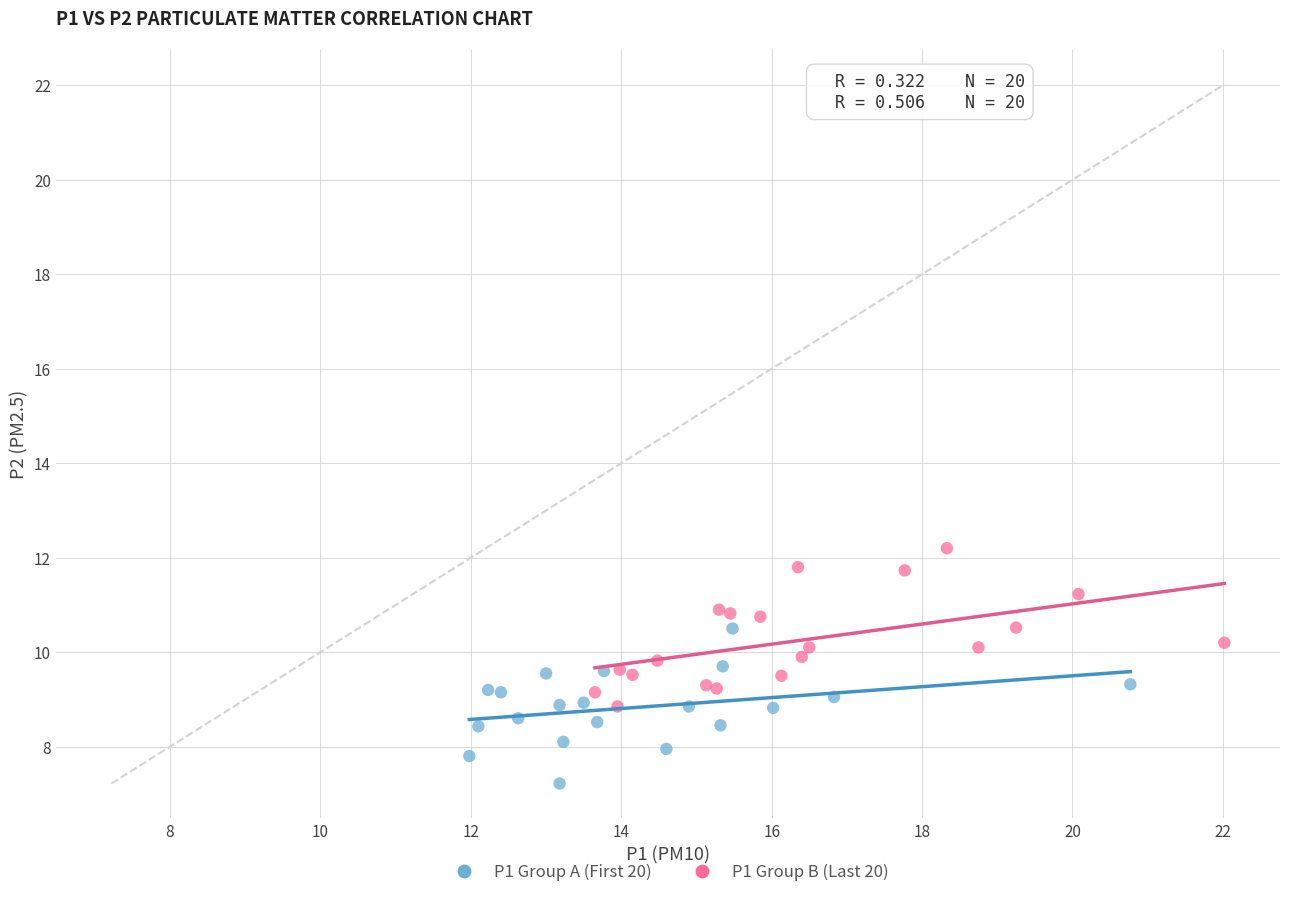

What are all the series names shown in the legend?

P1 Group A (First 20), P1 Group B (Last 20)